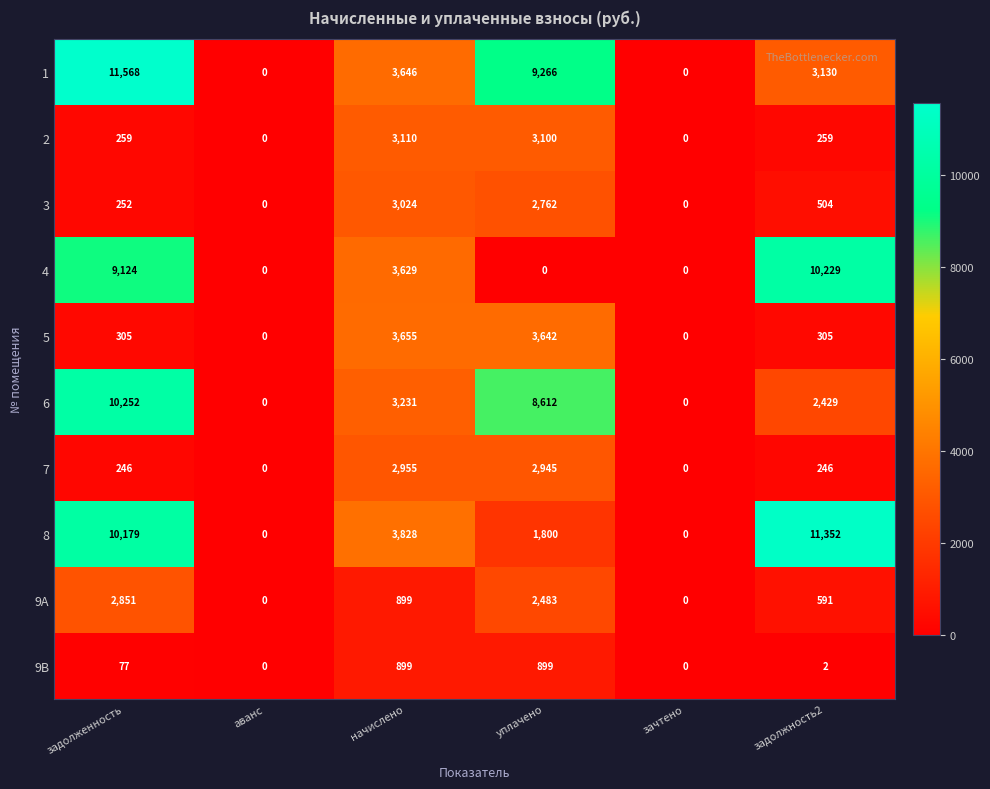

How many categories are shown in the chart?

6